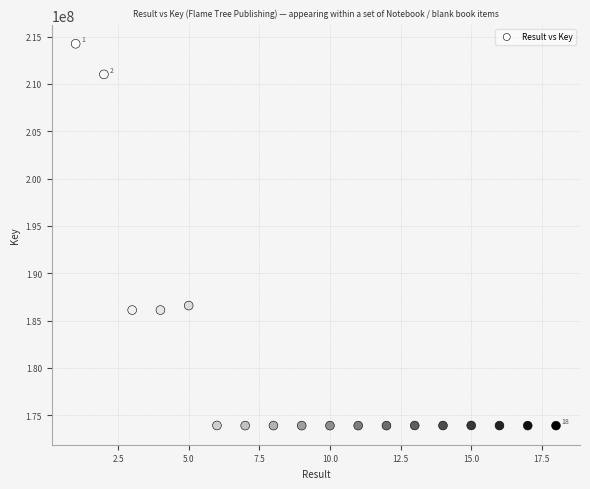

What is the range of X values (max minus min)?

17